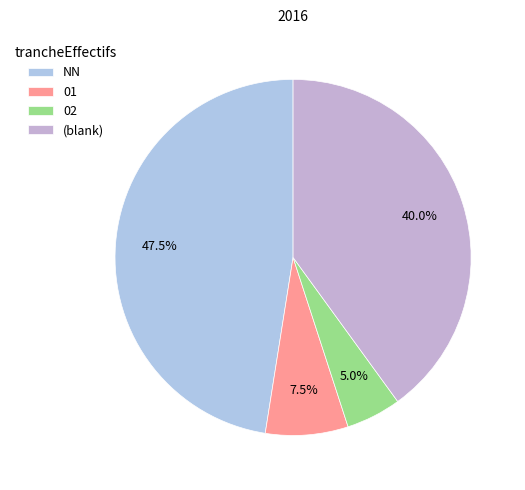

To the nearest percent, what is the difference between the largest and smallest slice percentages?

42%